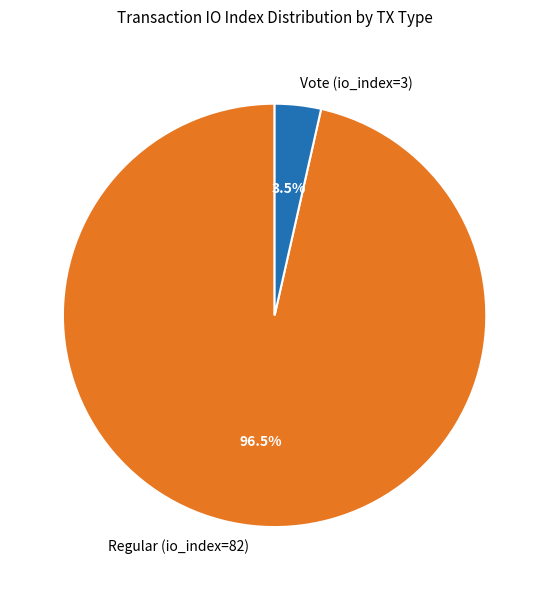

Rank the categories by value from highest to lowest.

Regular (io_index=82), Vote (io_index=3)